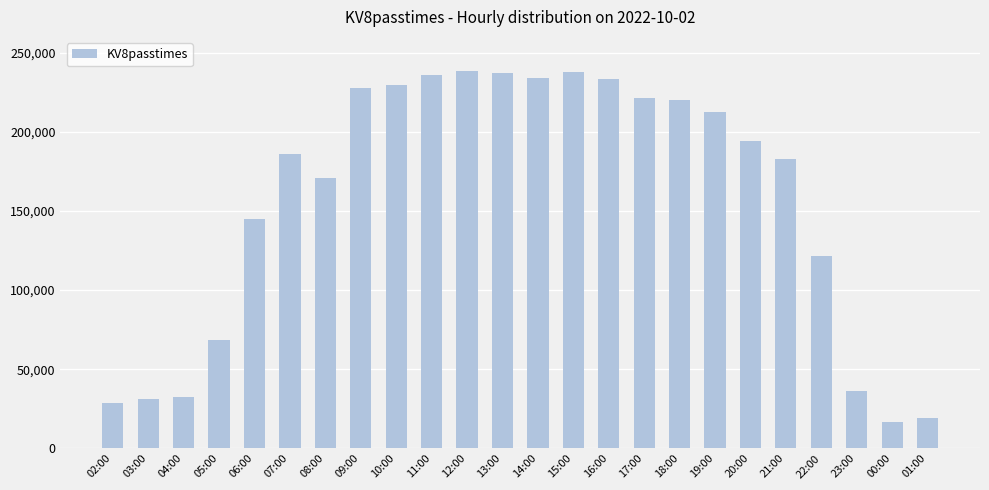

Between 06:00 and 17:00, which is larger?

17:00